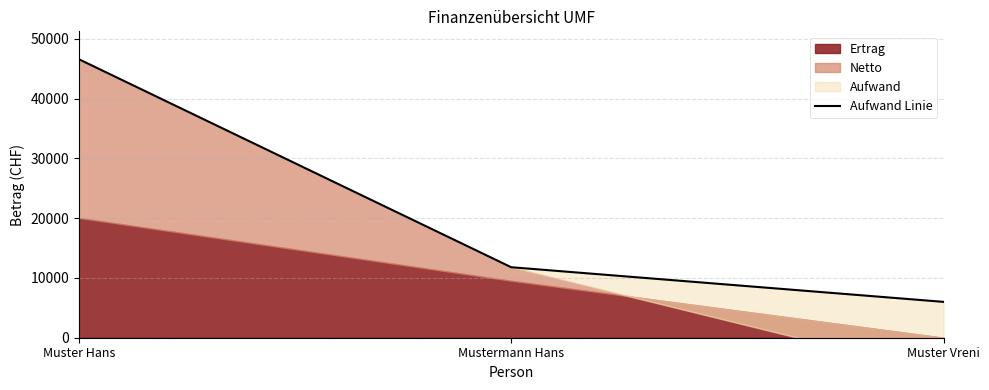

What is the ratio of the value at Mustermann Hans to the value at Muster Hans?

0.3